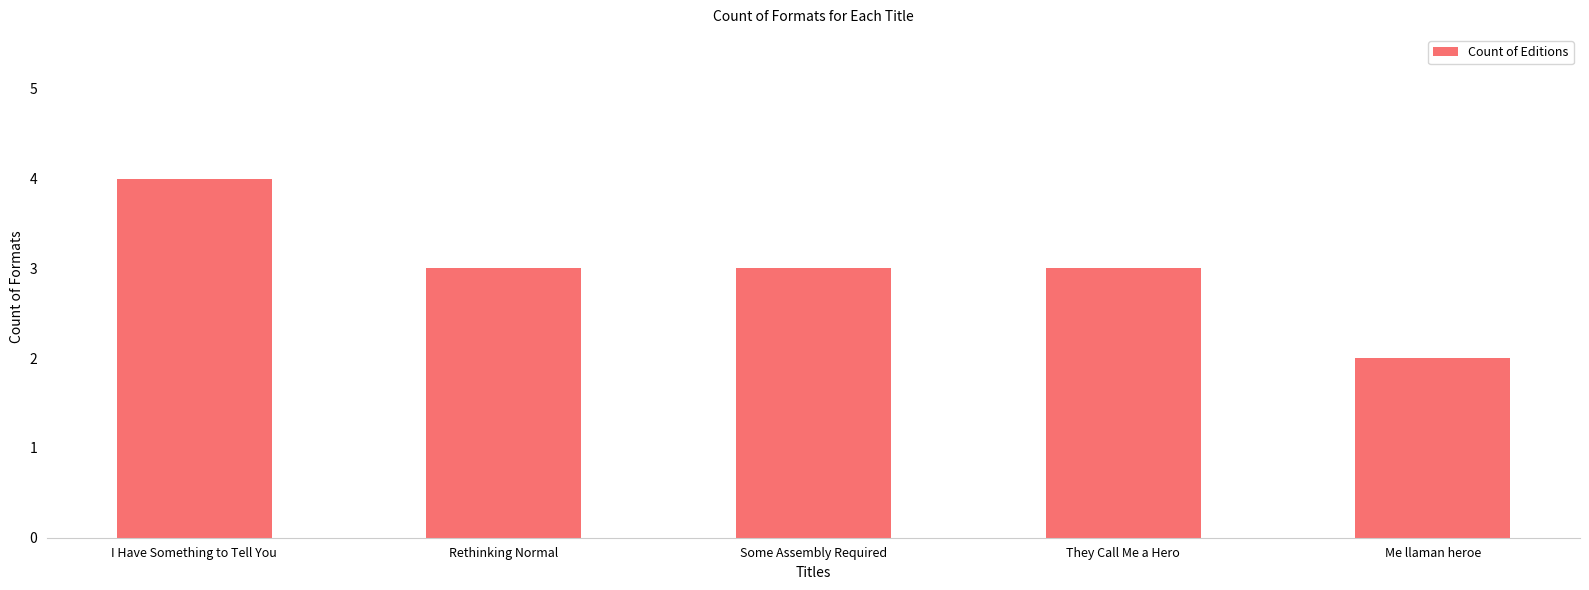

Which has a higher value, They Call Me a Hero or Me llaman heroe?

They Call Me a Hero